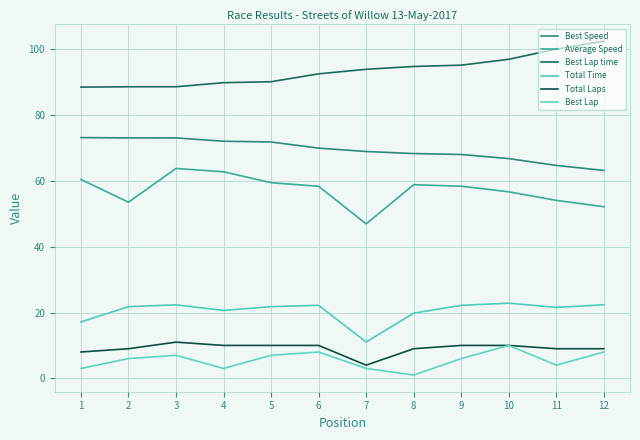

How many lines are shown in the chart?

6